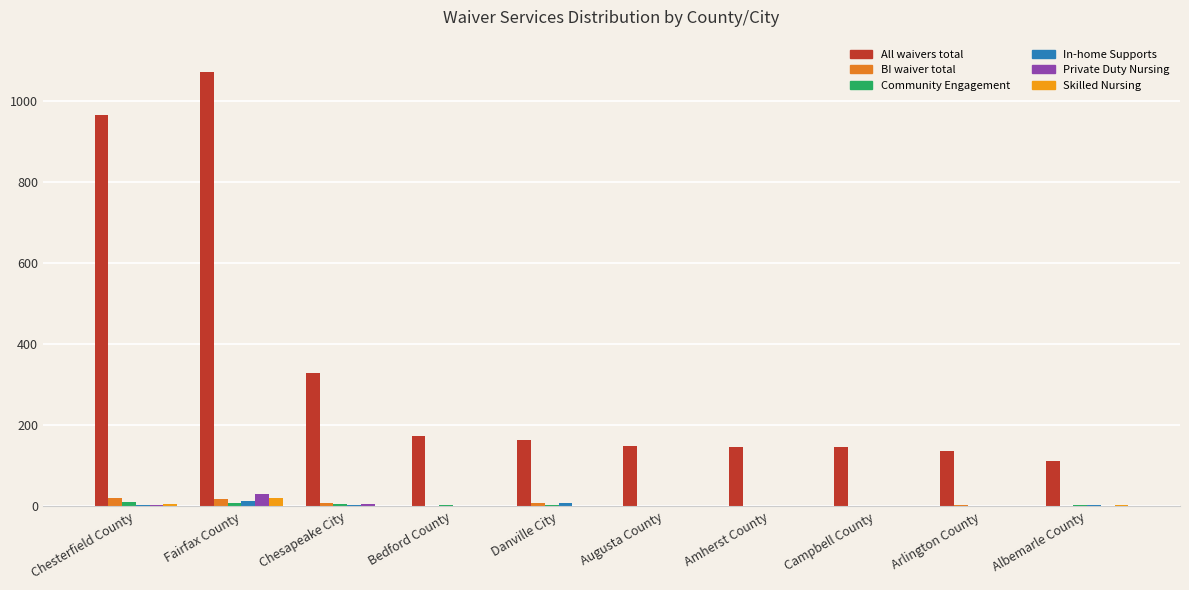

Is it true that BI waiver total equals 25 at Fairfax County?

False